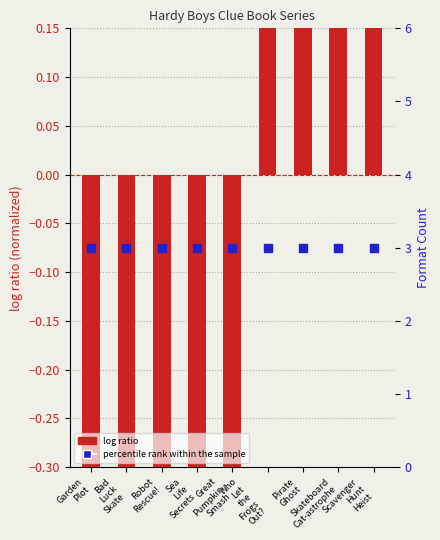

What are all the series names shown in the legend?

log ratio (normalized key), percentile rank within the sample